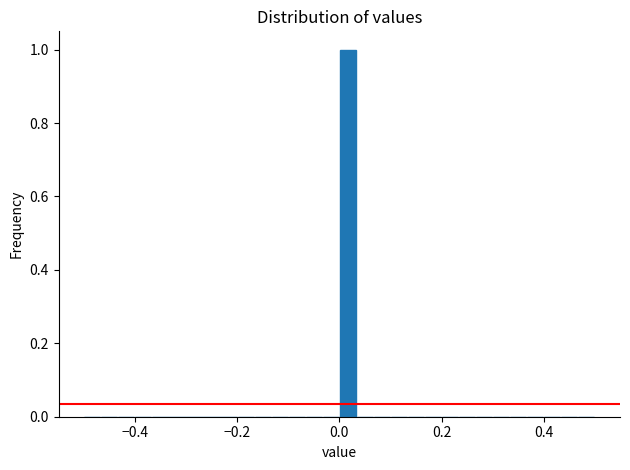

Read against the x-axis, roughly where is the centre of the tallest bar?

0.02